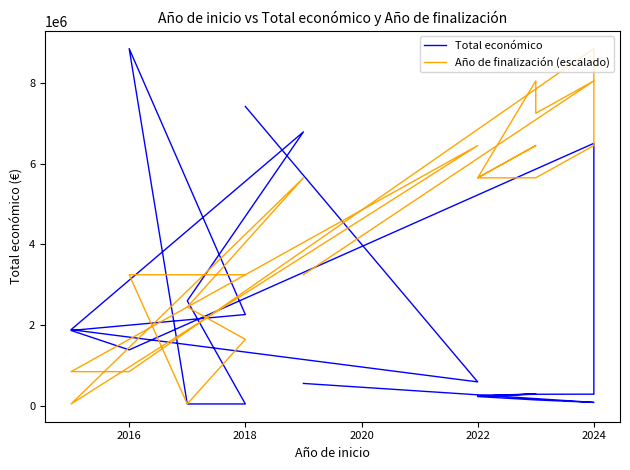

How many data points in Año de finalización (escalado) are above 5649060?

13